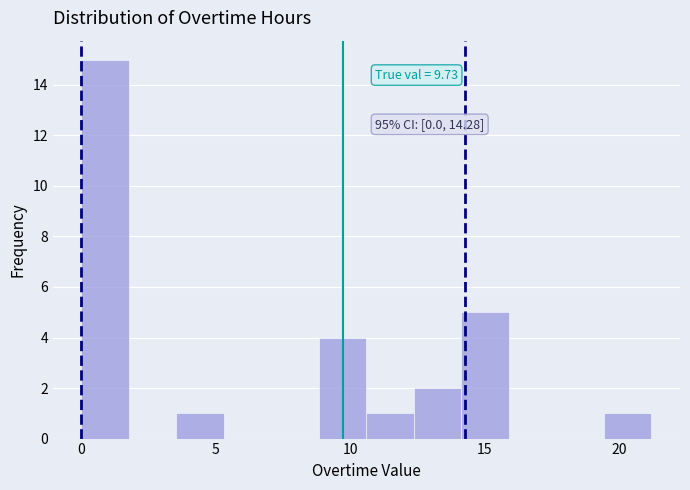

Around what value on the x-axis is the tallest bar? Give the approximate position of its centre, as read against the axis.

1.0